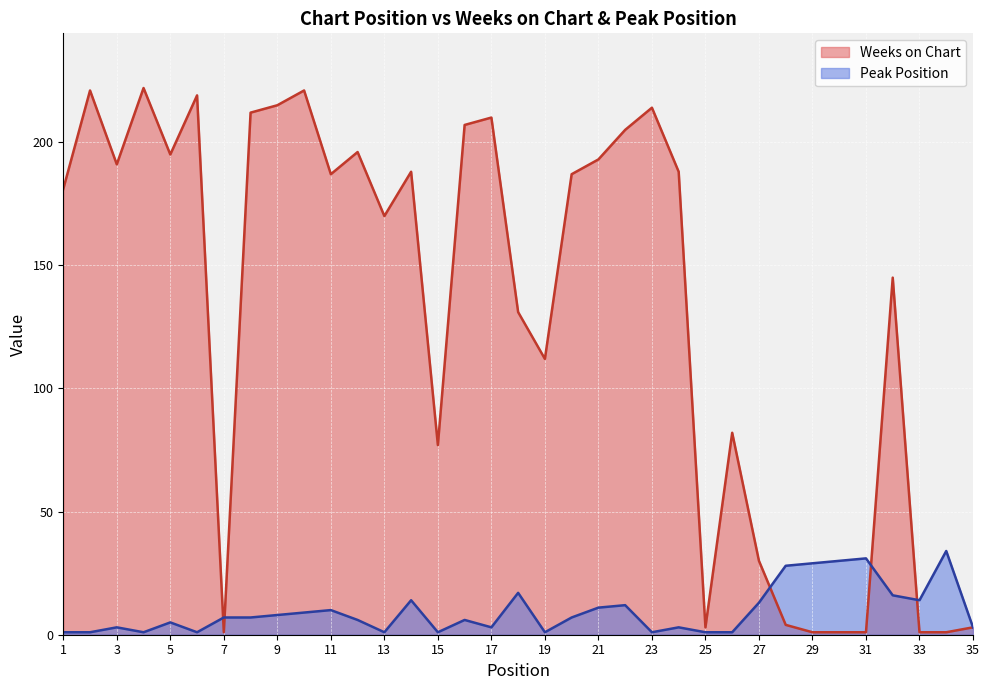

Where does the Peak Position series first go above 7?

9